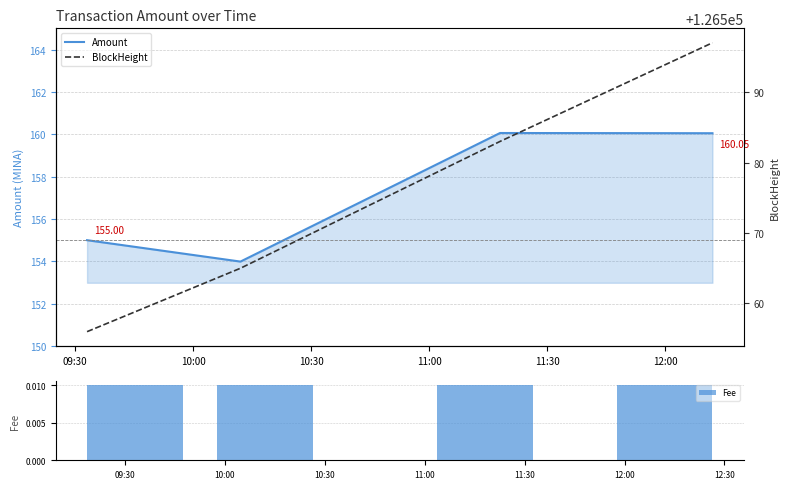

True or false: Amount has more than 2 interior local peaks.

False